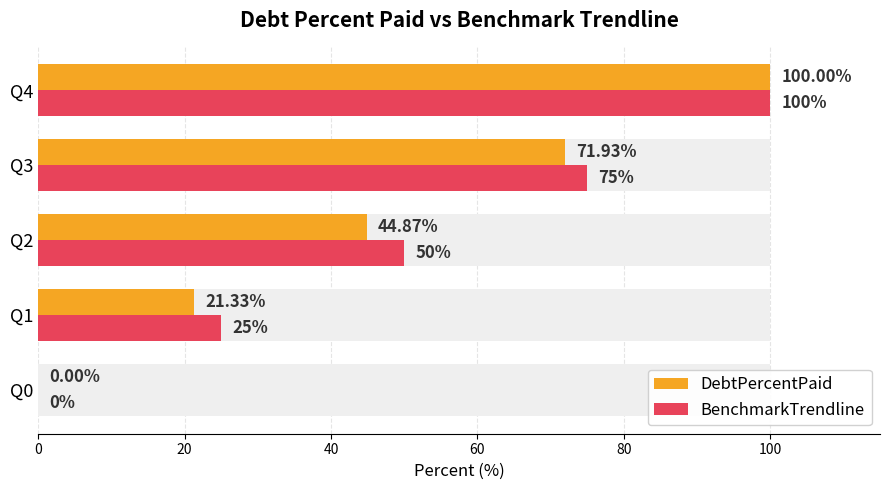

How many bars are there in each group?

2